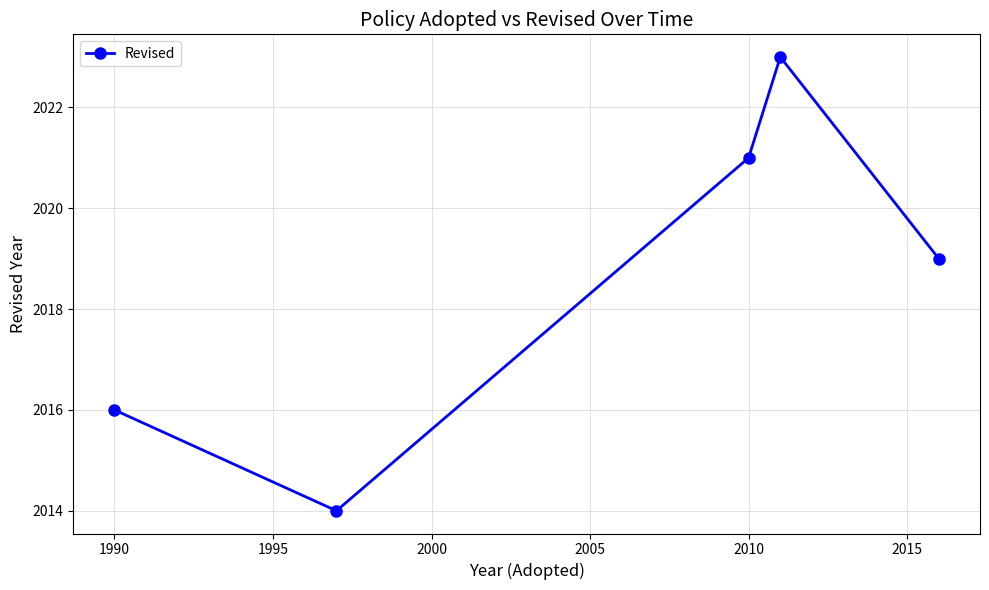

Reading right to left, what are all the values shown in this chart?

2019	2023	2021	2014	2016